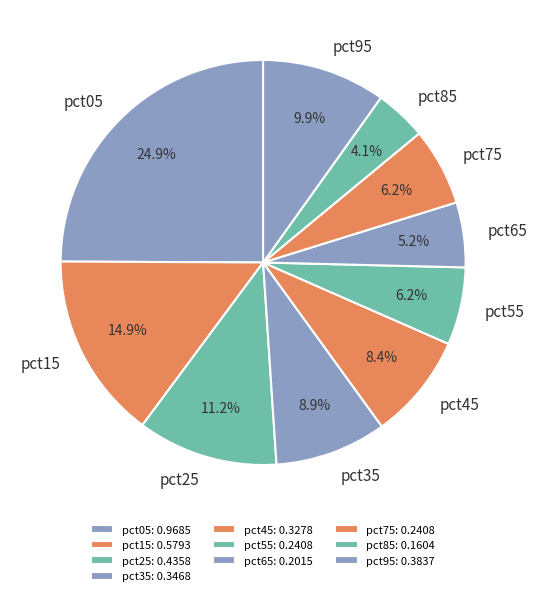

To the nearest percent, what is the average slice percentage?

10%